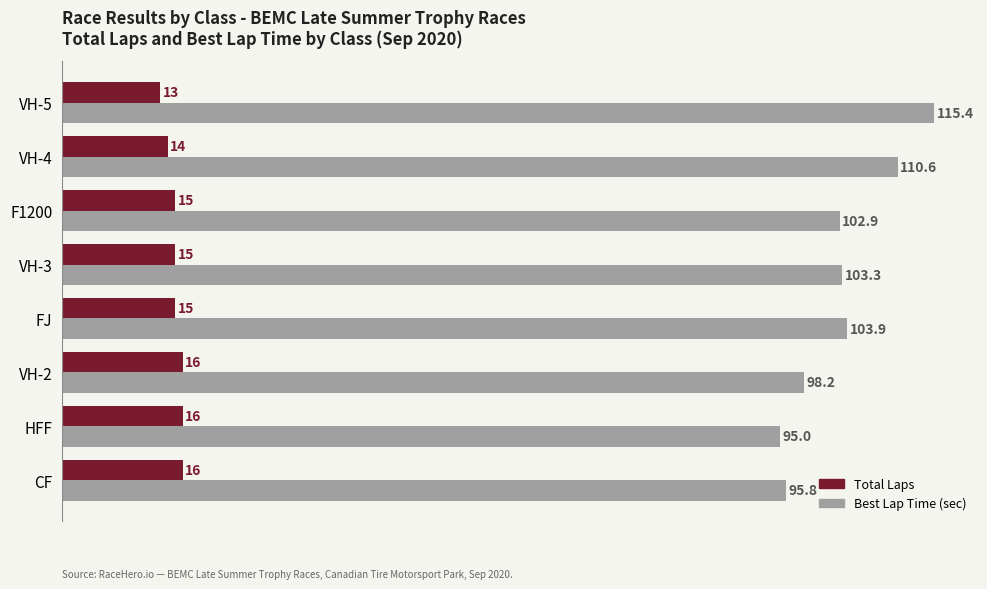

The Best Lap Time (sec) series shows 77.2 at VH-5. True or false?

False